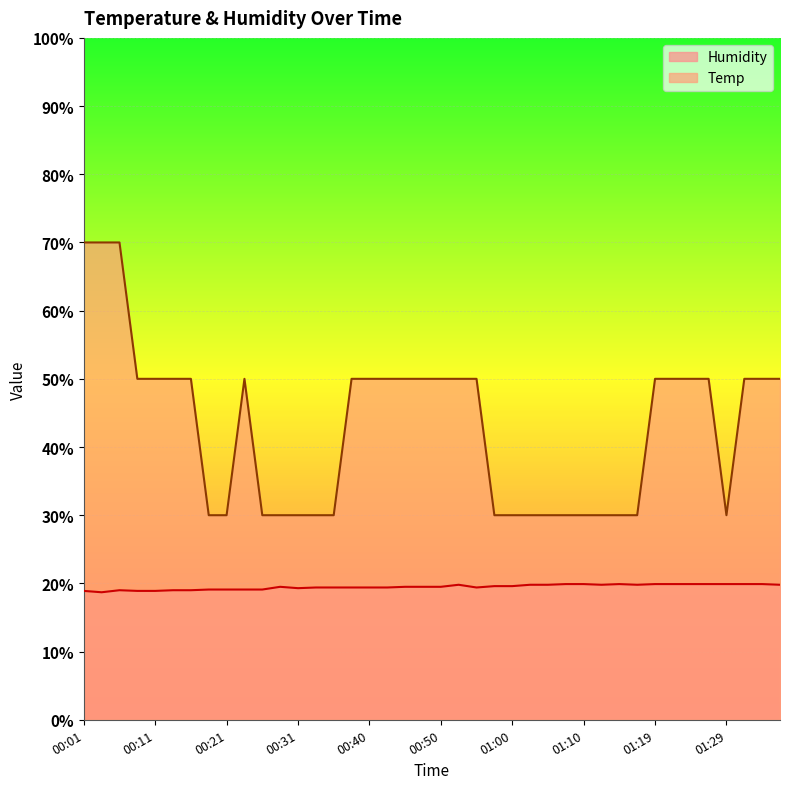

How many lines are shown in the chart?

2